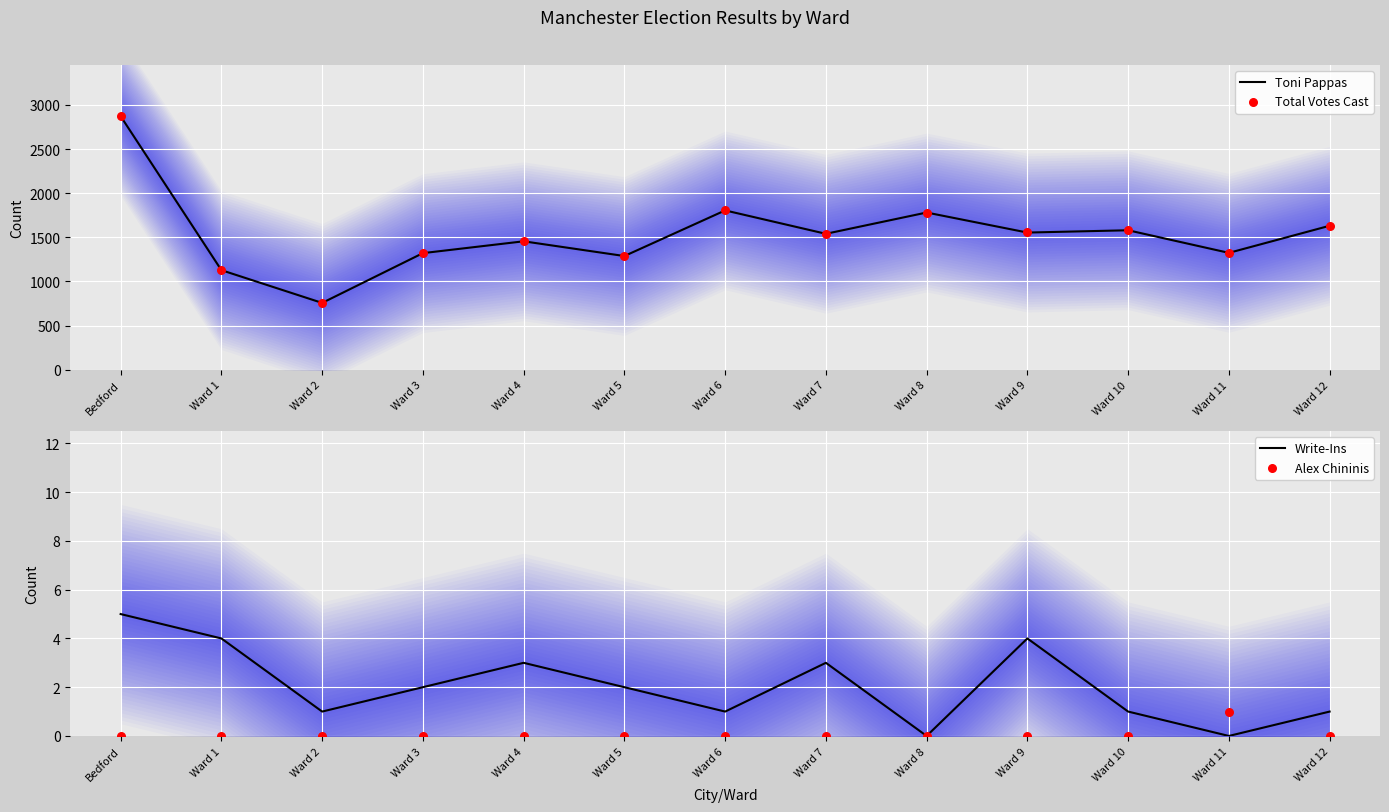

Which series reaches the maximum Y coordinate?

Total Votes Cast